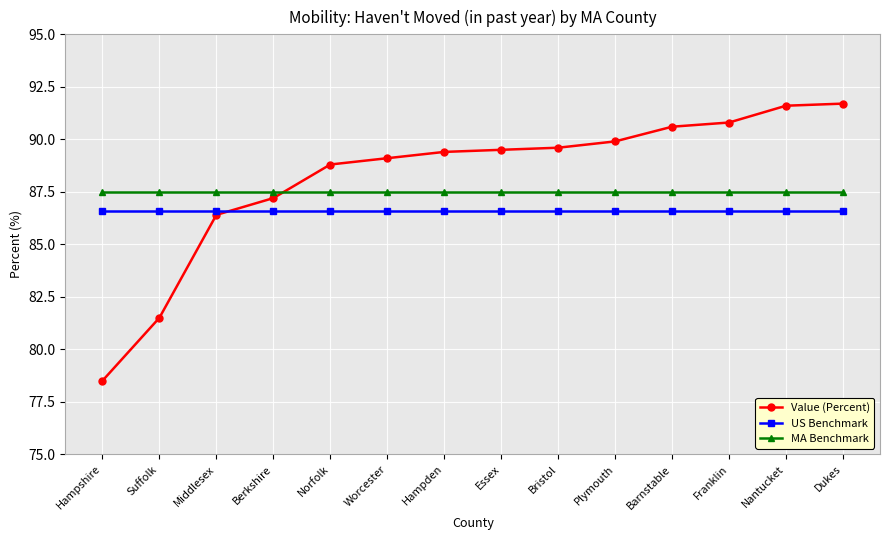

Count the number of data series in this chart.

3